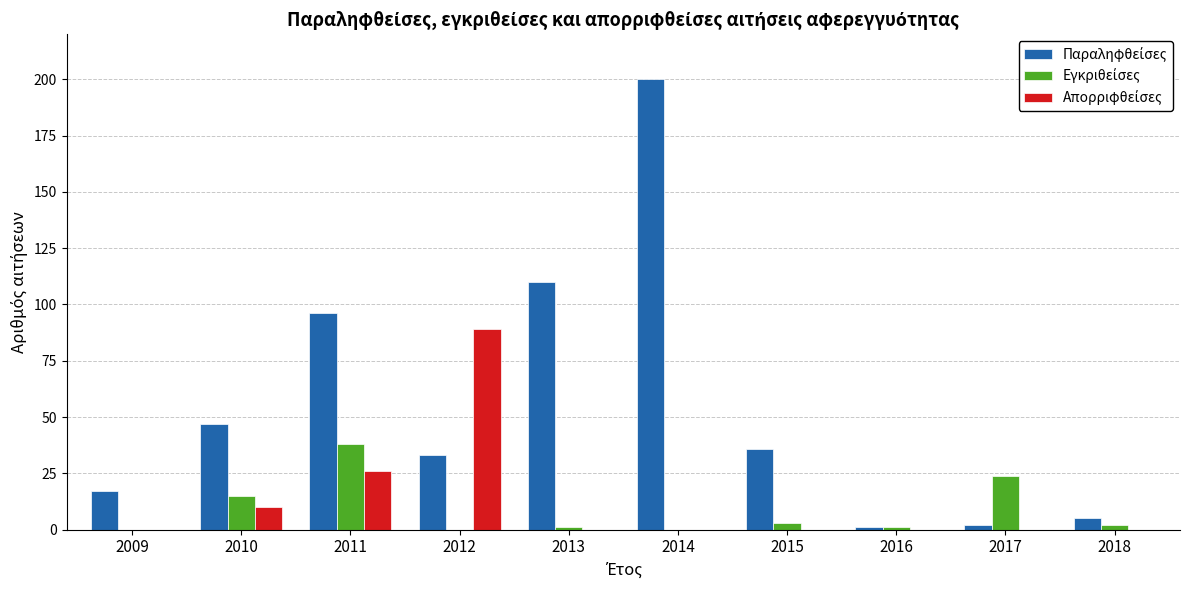

At which category does the chart reach its peak across all series?

2014